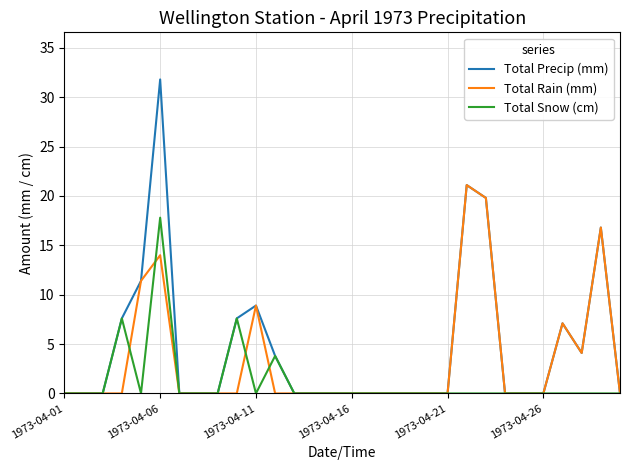

What is the highest value of the Total Snow (cm) series?

17.8